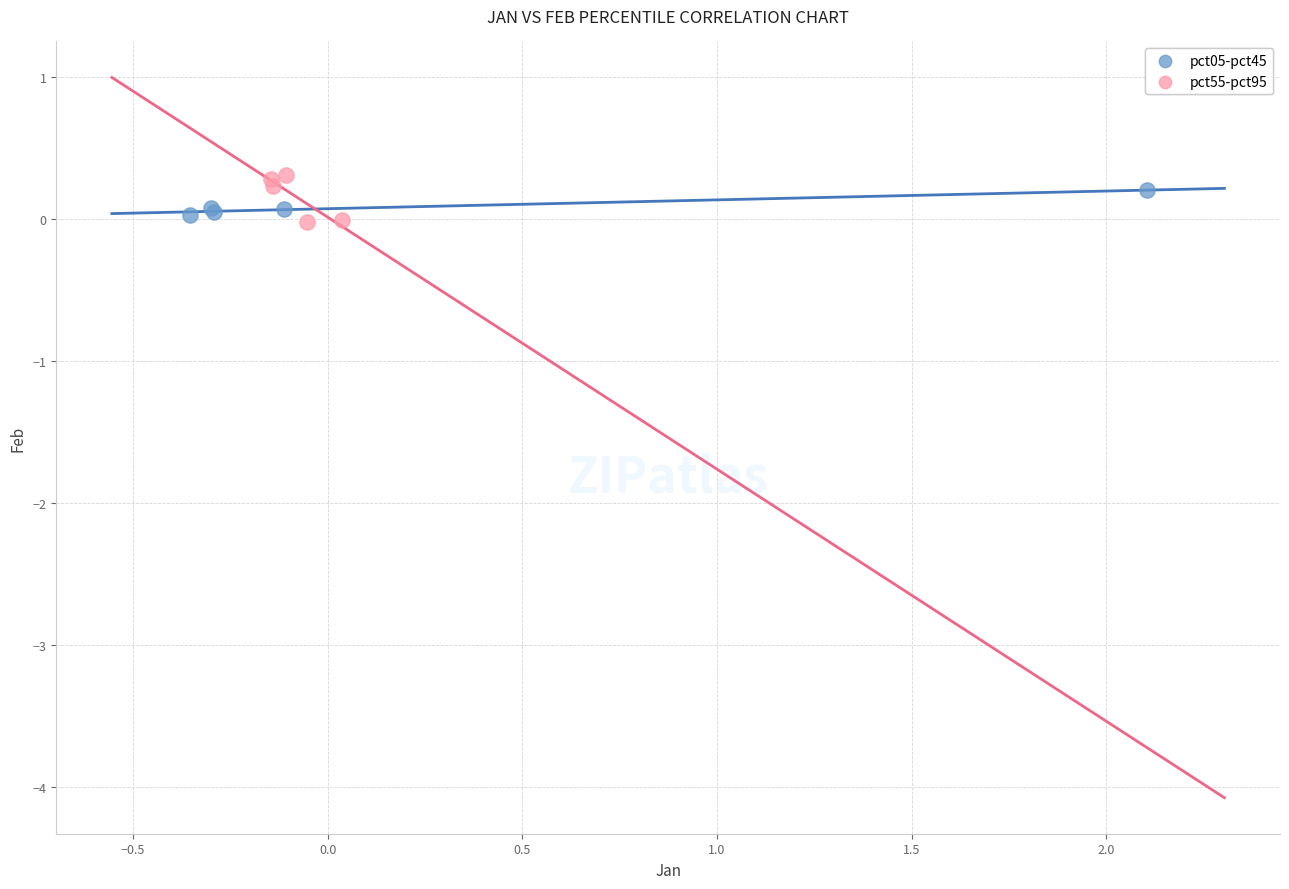

Which series has the widest spread of Y values?

pct55-pct95